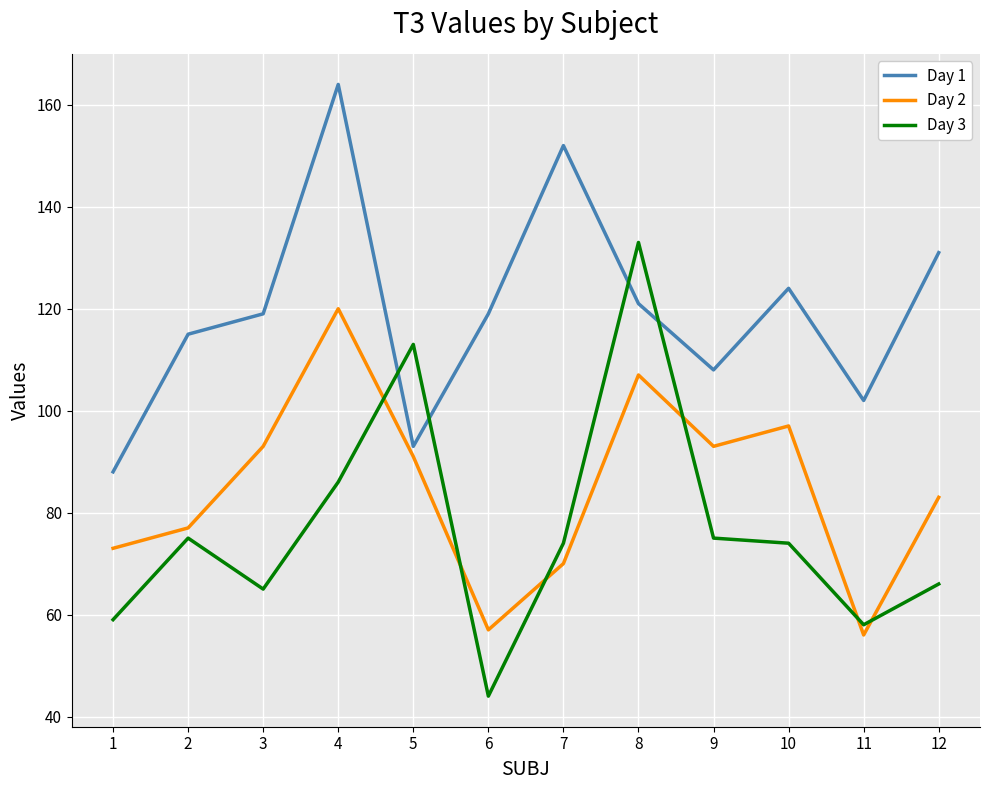

At which label is Day 2 closest to 88?

5